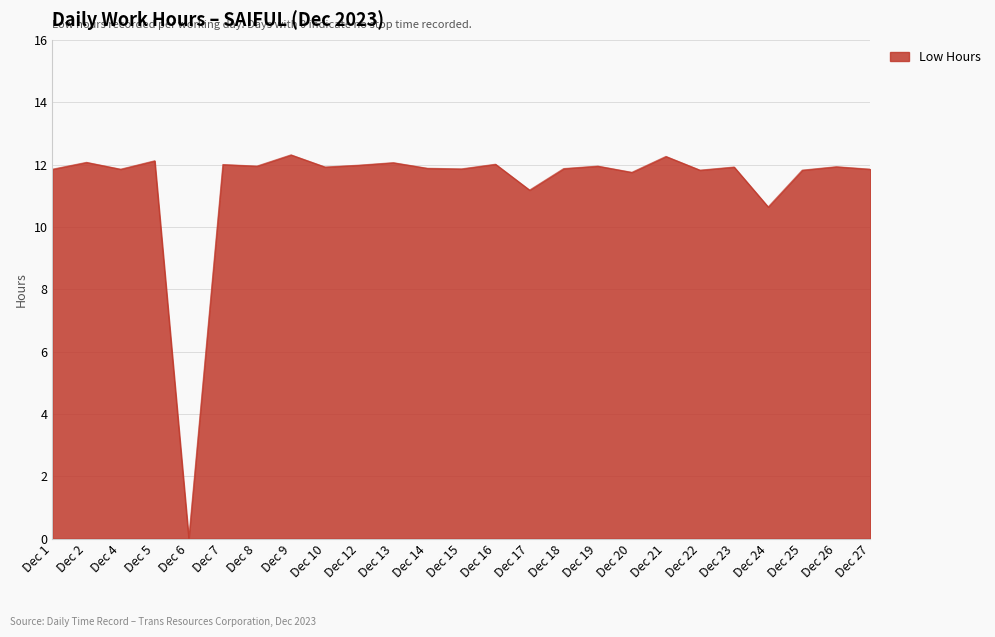

Where is the first local maximum?

Dec 2